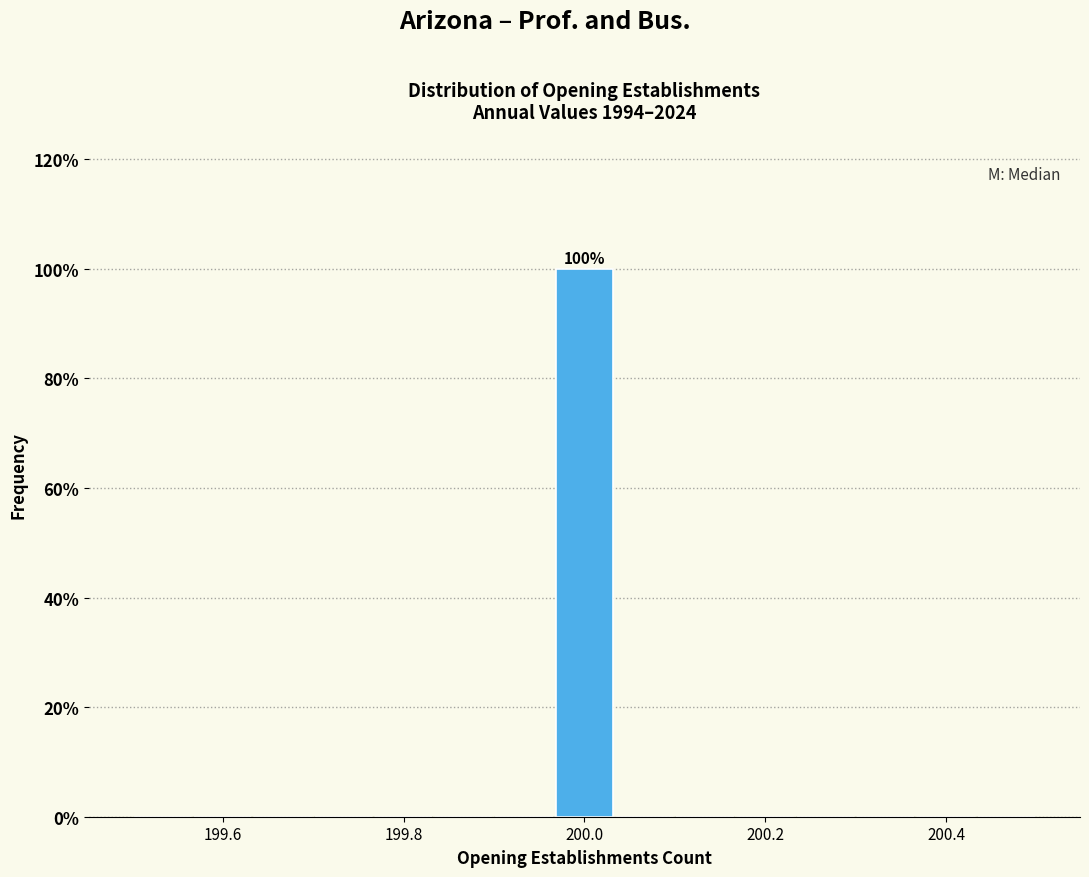

Read against the x-axis, roughly where is the centre of the tallest bar?

200.00